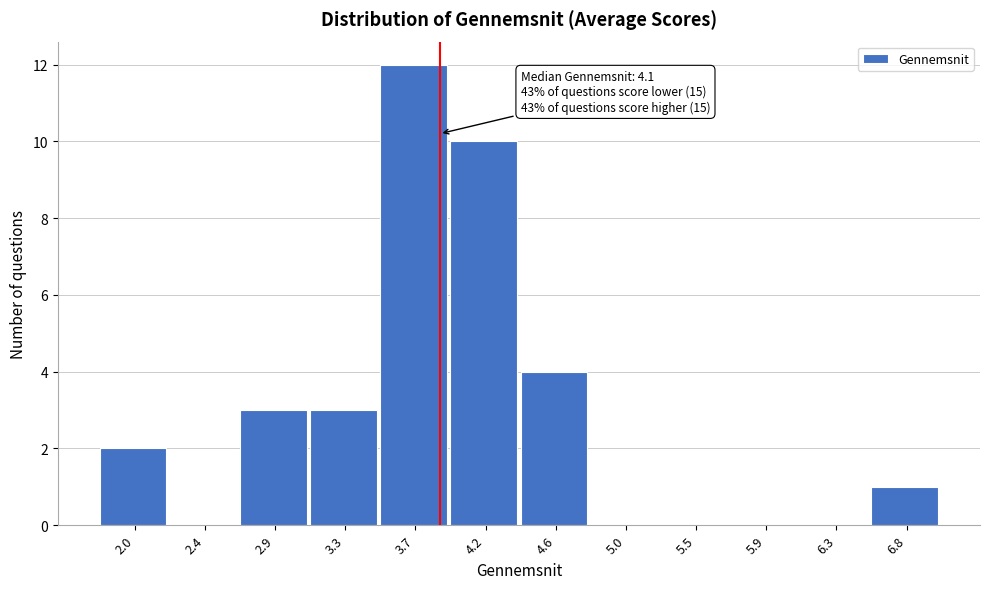

Reading right to left, extract all data points from this chart.

6.8=1	6.3=0	5.9=0	5.5=0	5.0=0	4.6=4	4.2=10	3.7=12	3.3=3	2.9=3	2.4=0	2.0=2